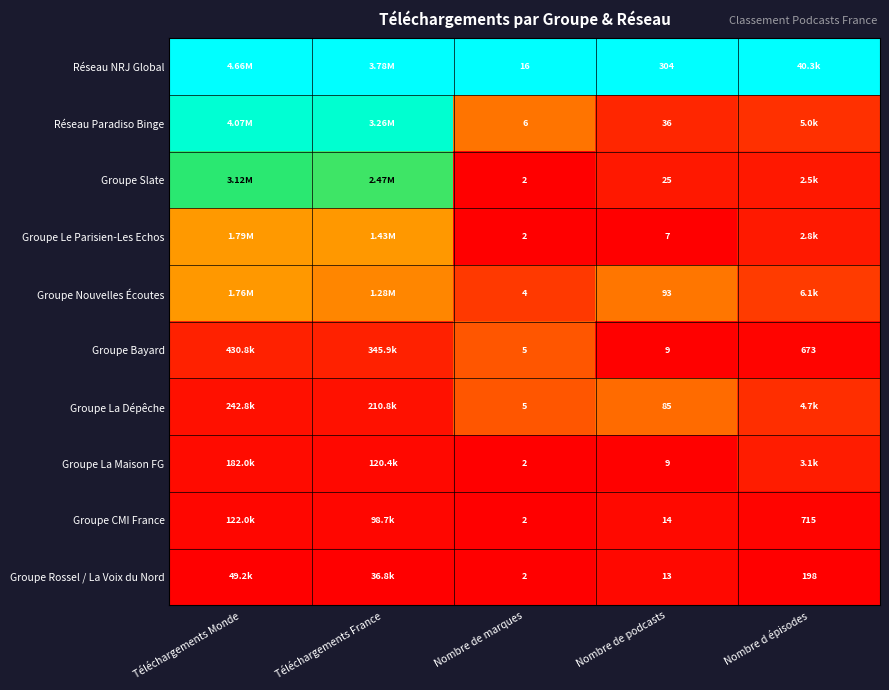

What is the total value across all series at Nombre de marques?

46.0